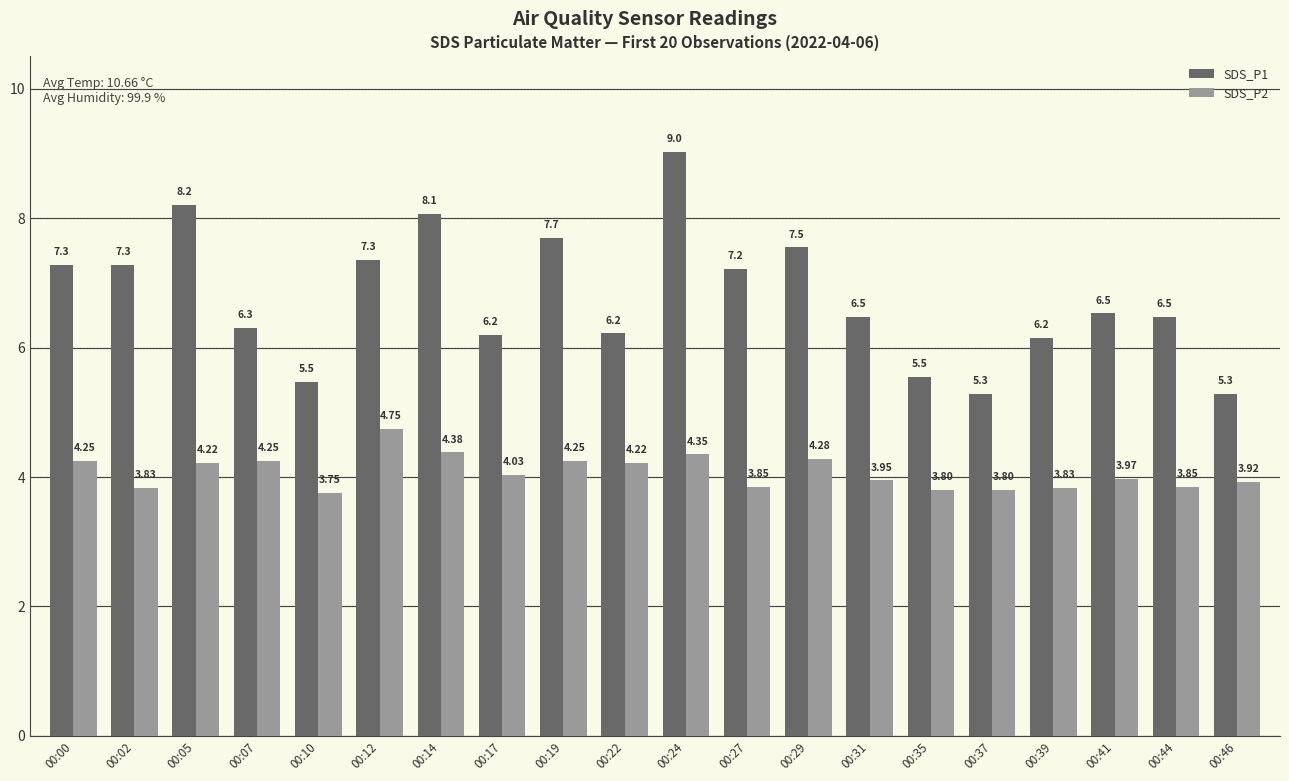

Which series has the largest total across all categories?

SDS_P1